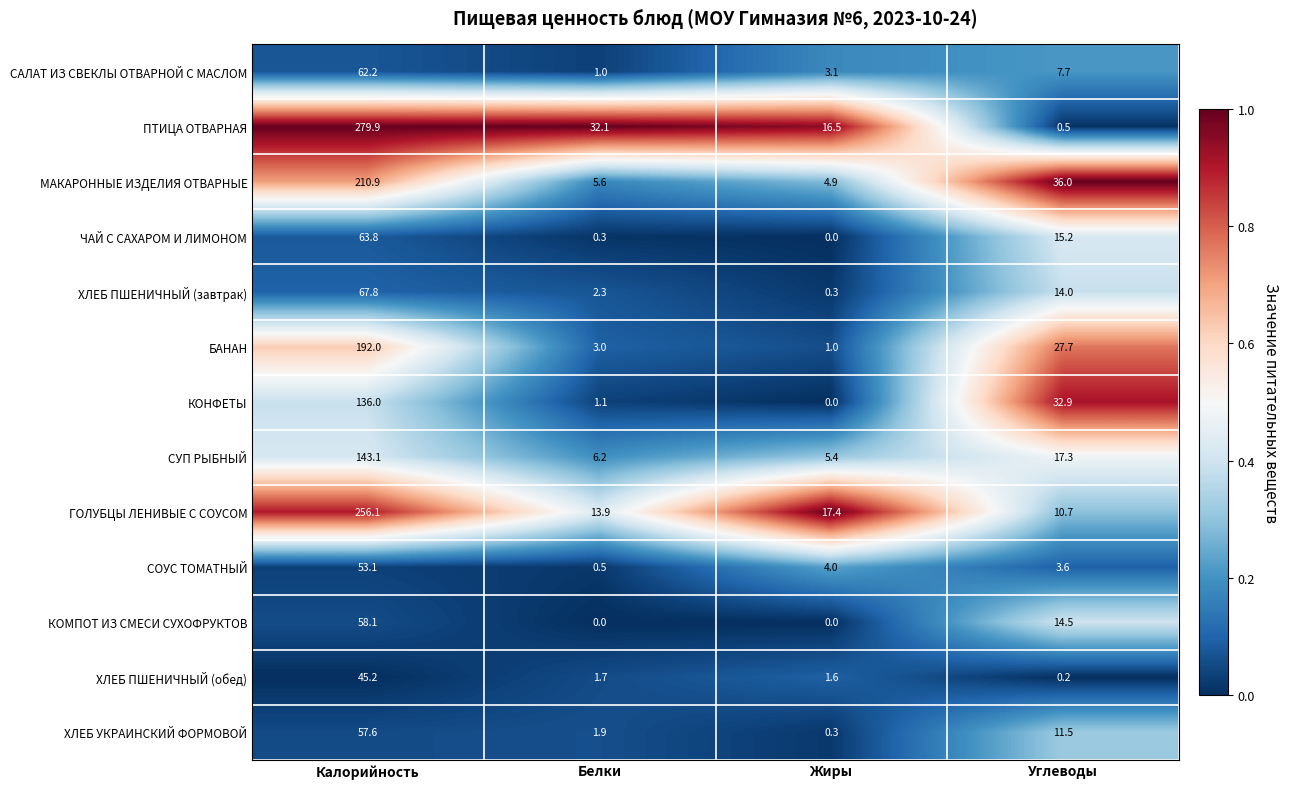

What is the maximum value for ХЛЕБ ПШЕНИЧНЫЙ (завтрак)?

67.8